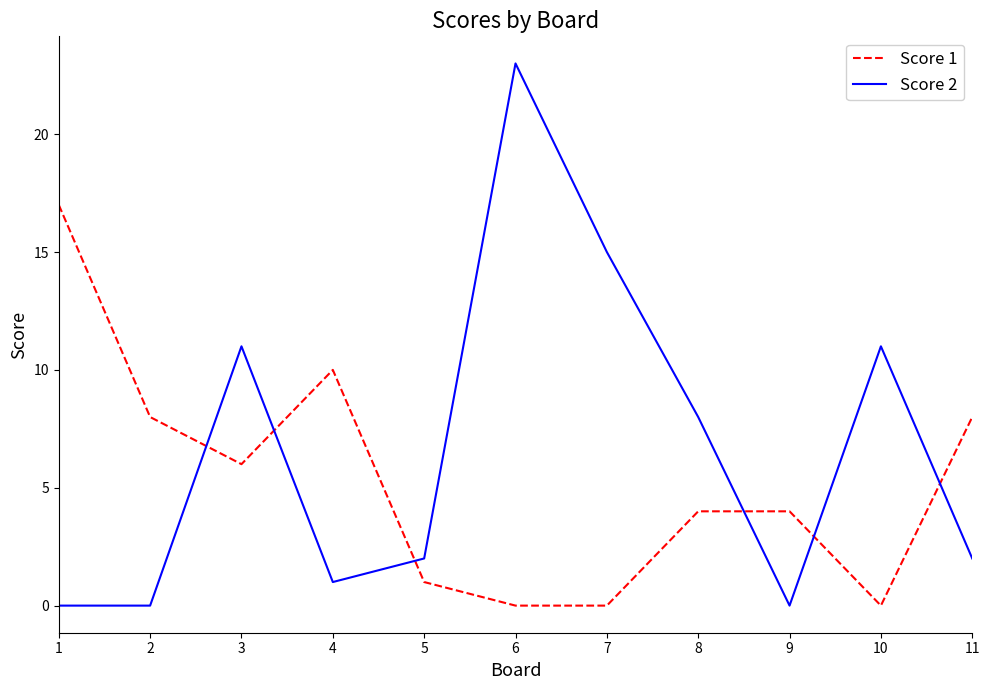

What is the maximum value for Score 2?

23